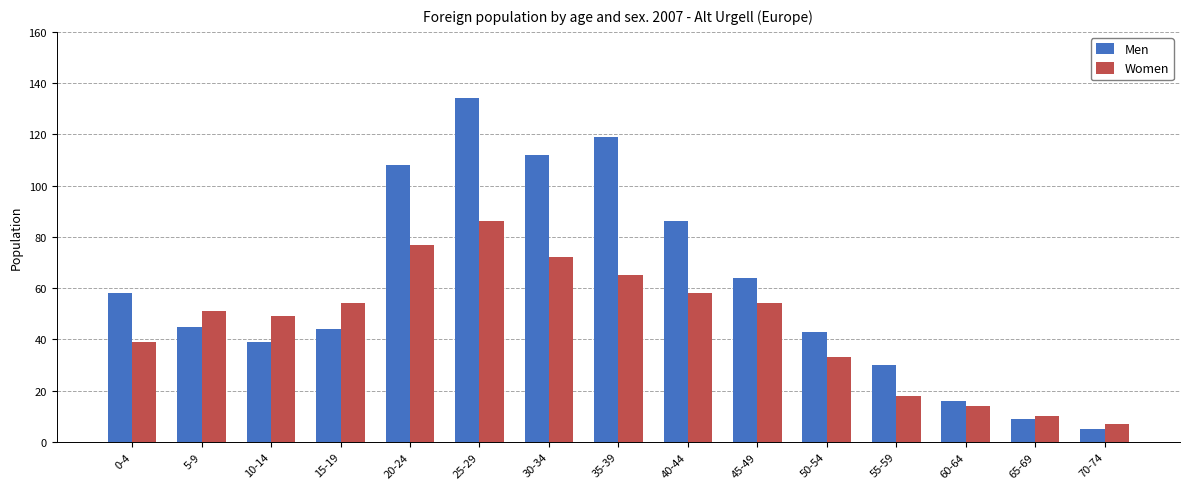

What is the minimum value shown in the chart?

5